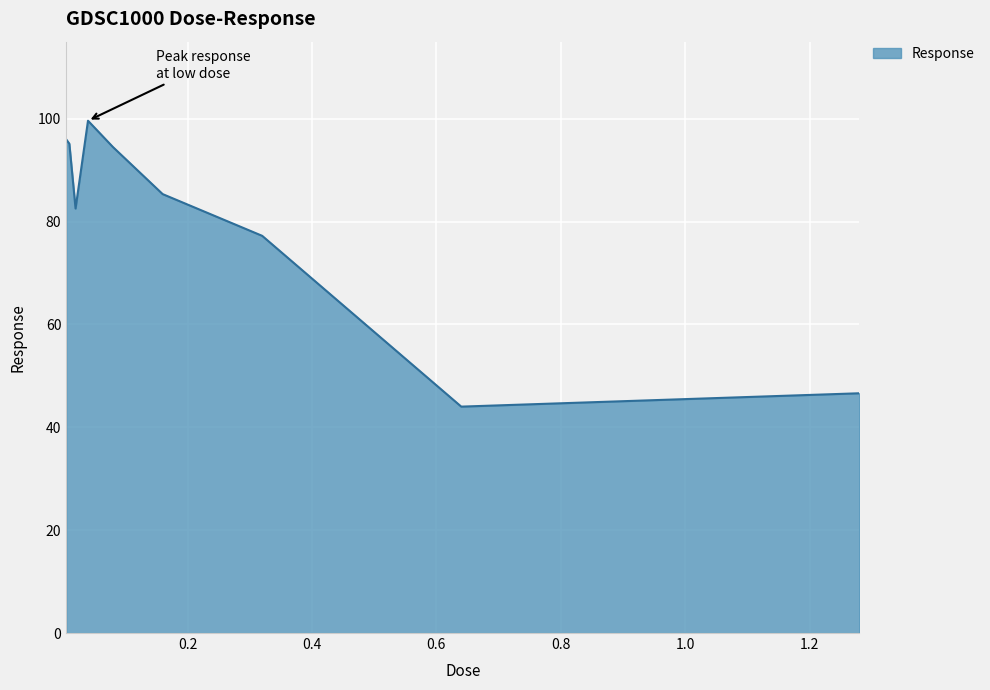

What is the difference between the maximum and minimum values?

55.6